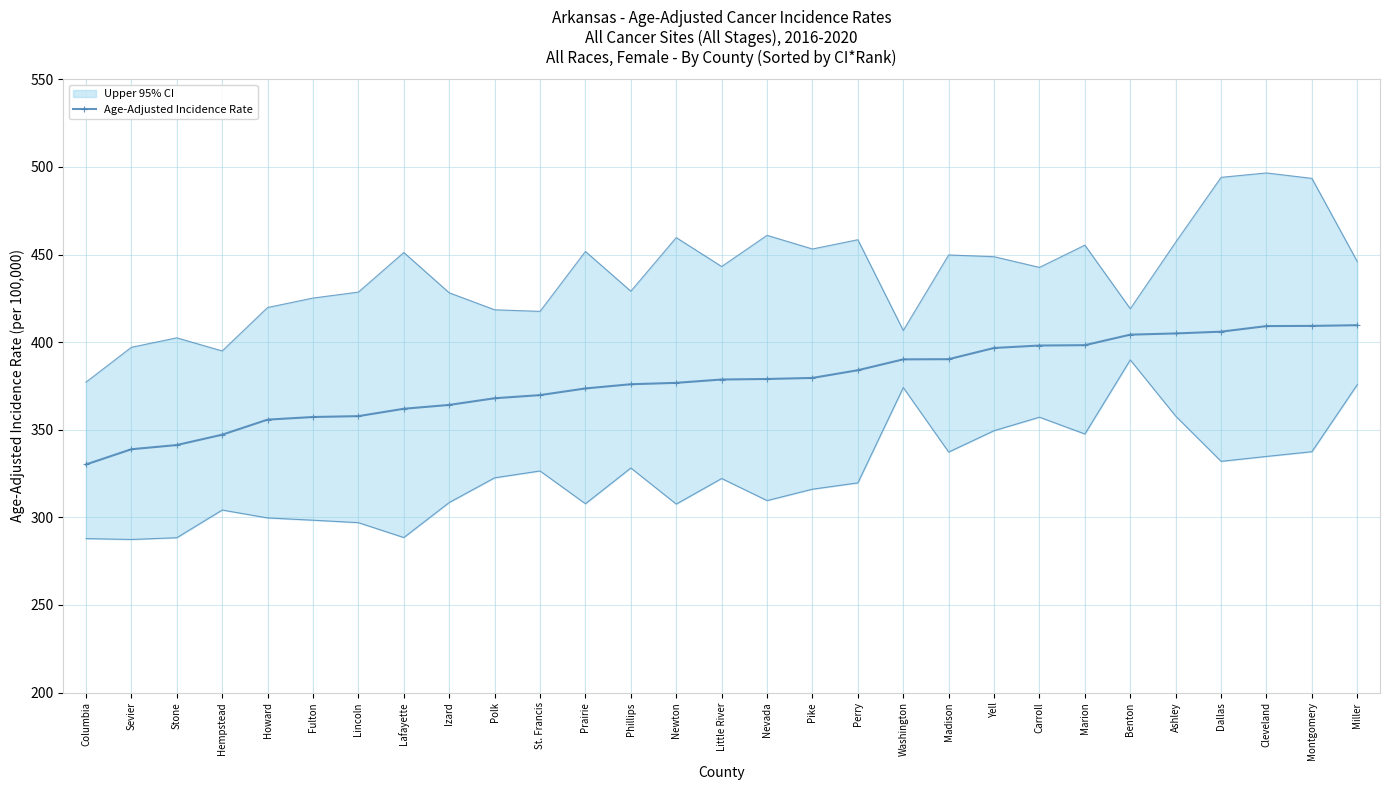

What is the maximum value shown in the chart?

409.7